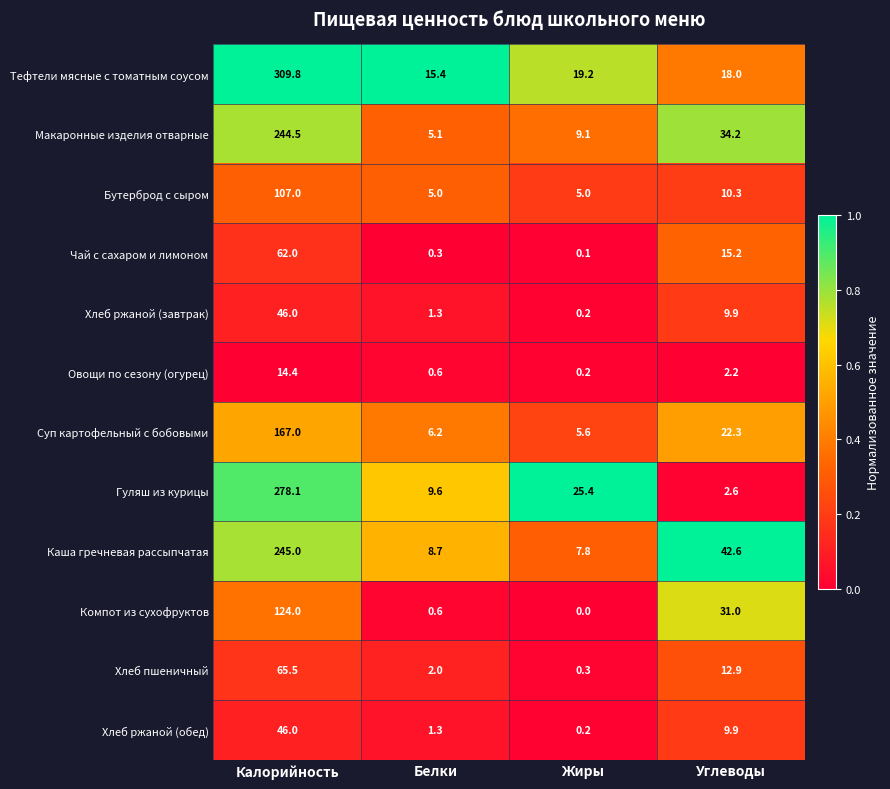

True or false: Каша гречневая рассыпчатая has a value of 12.3 at Белки.

False